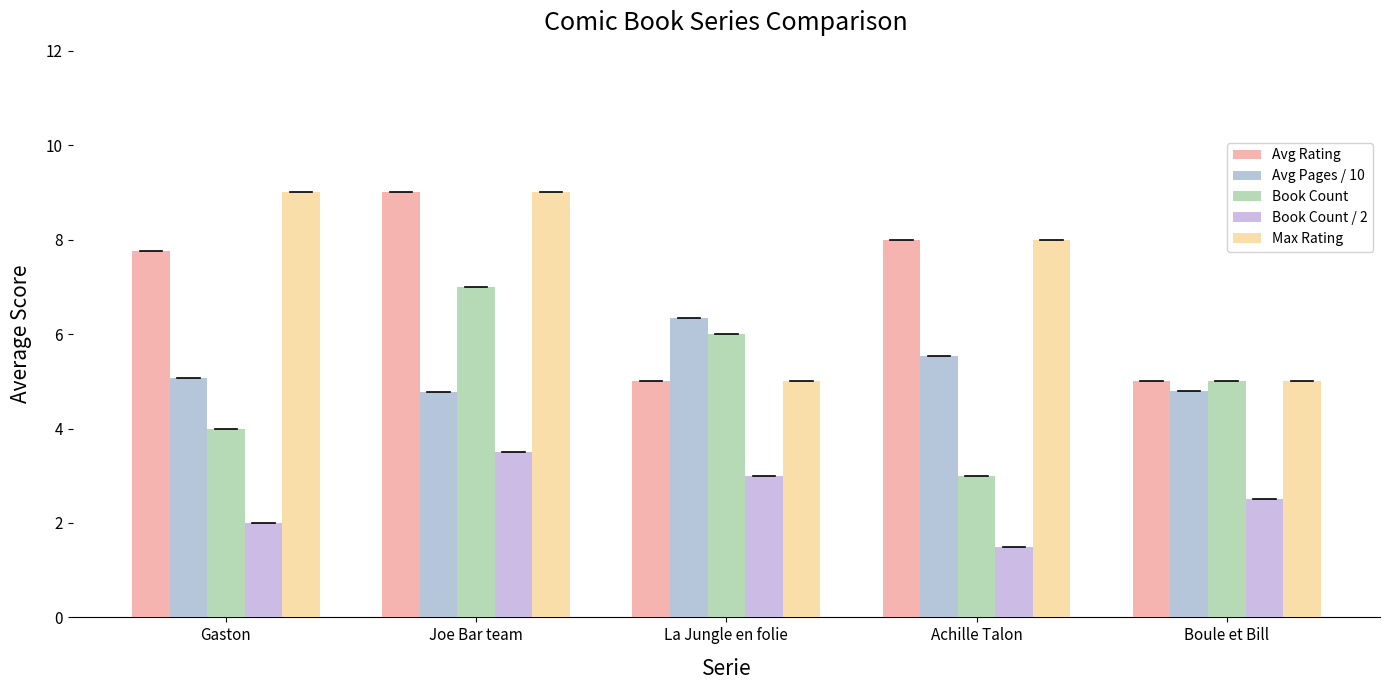

Rank the series by their maximum value, from highest to lowest.

Avg Rating, Max Rating, Book Count, Avg Pages / 10, Book Count / 2